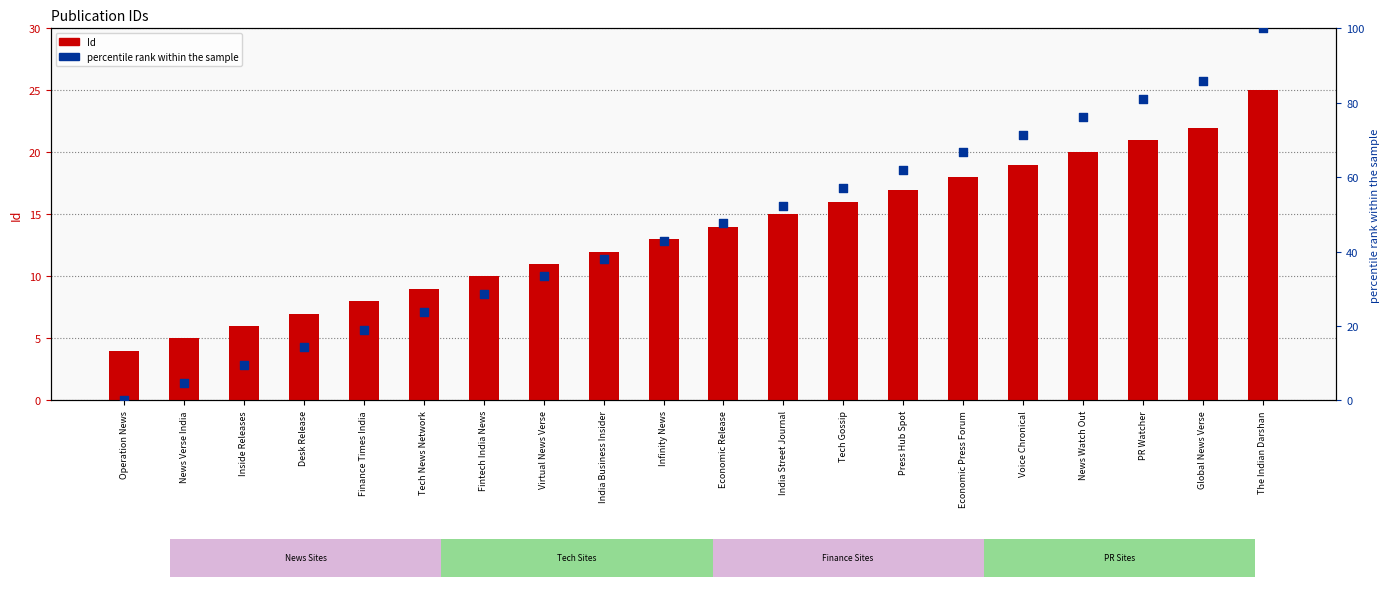

Is the value of Id at Infinity News greater than the value of percentile rank within the sample at Press Hub Spot?

No